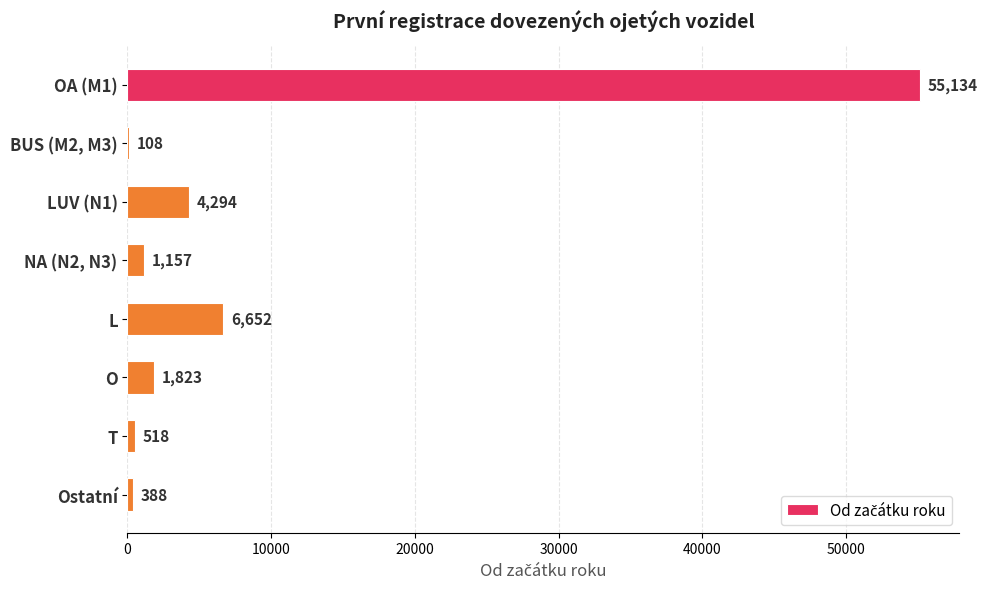

What is the ratio of the value at LUV (N1) to the value at NA (N2, N3)?

3.7